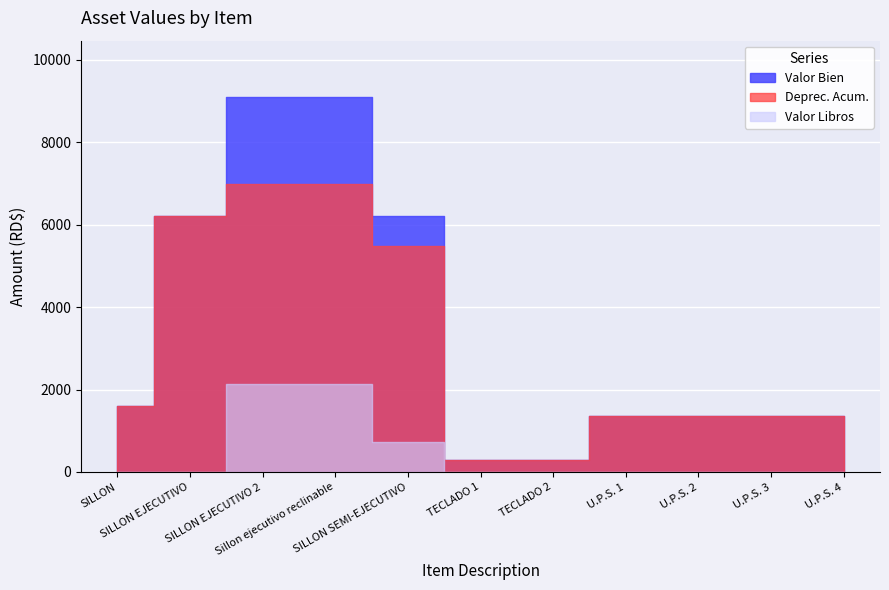

True or false: Valor Libros and Deprec. Acum. intersect in this chart.

False